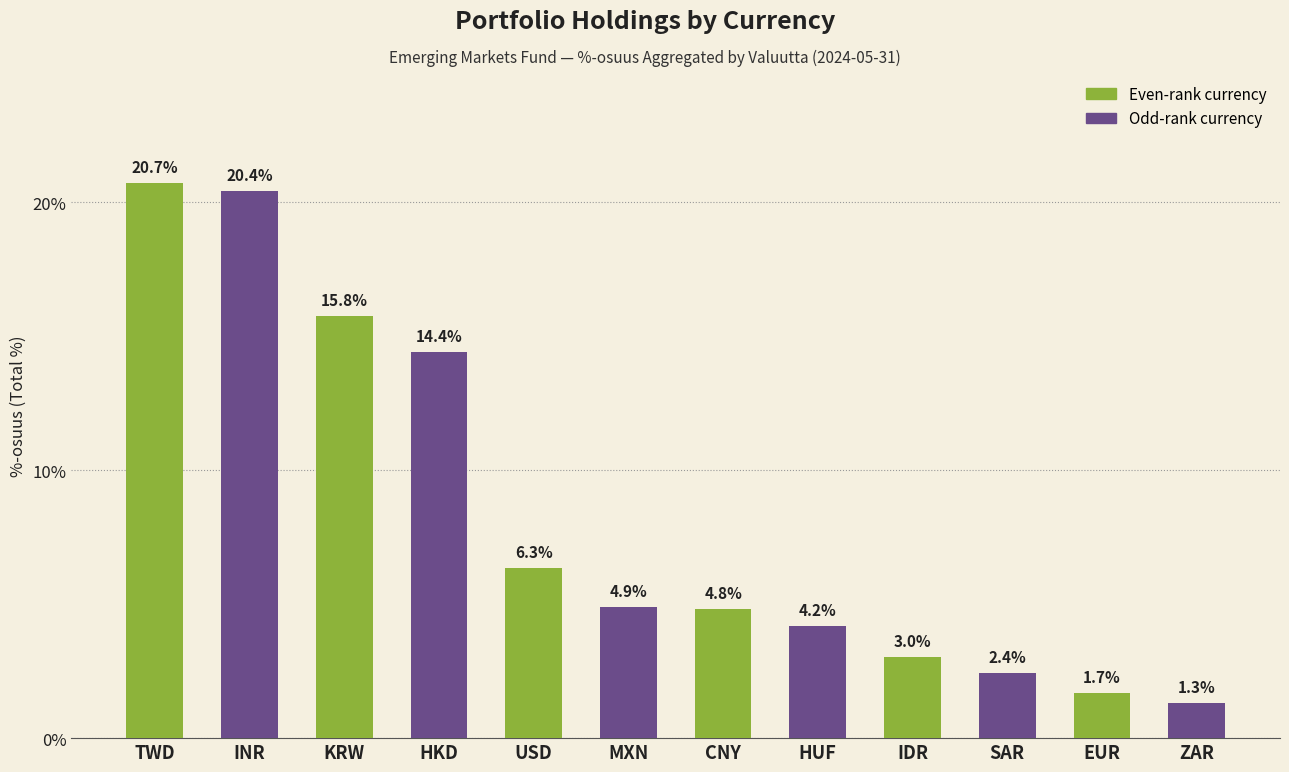

Reading left to right, what are all the values shown in this chart?

TWD=20.7	INR=20.4	KRW=15.8	HKD=14.4	USD=6.3	MXN=4.9	CNY=4.8	HUF=4.2	IDR=3.0	SAR=2.4	EUR=1.7	ZAR=1.3